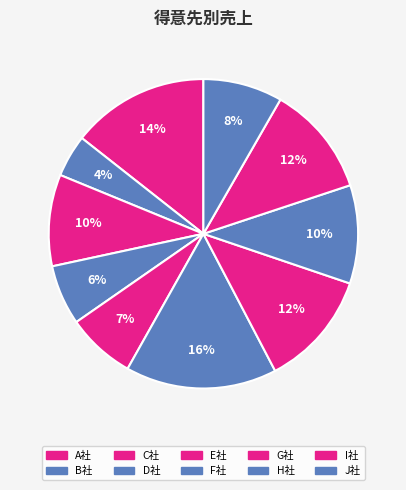

What is the ratio of the value at H社 to the value at I社?

0.9